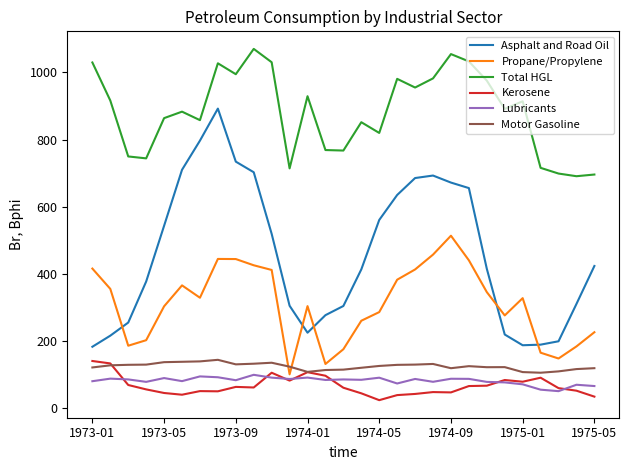

What is the maximum value for Total HGL?

1070.0